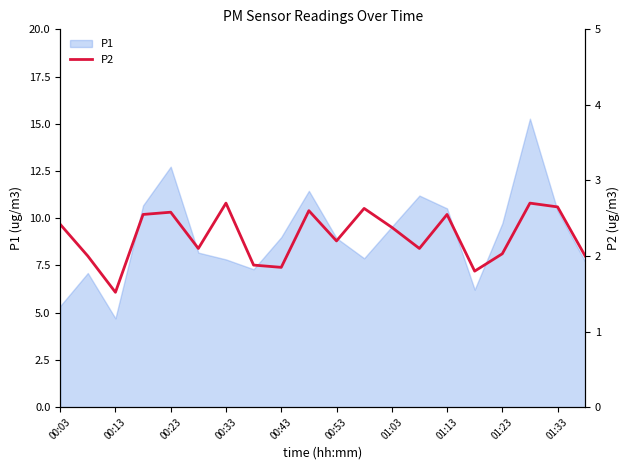

Is it true that P1 equals 4.4 at 00:43?

False